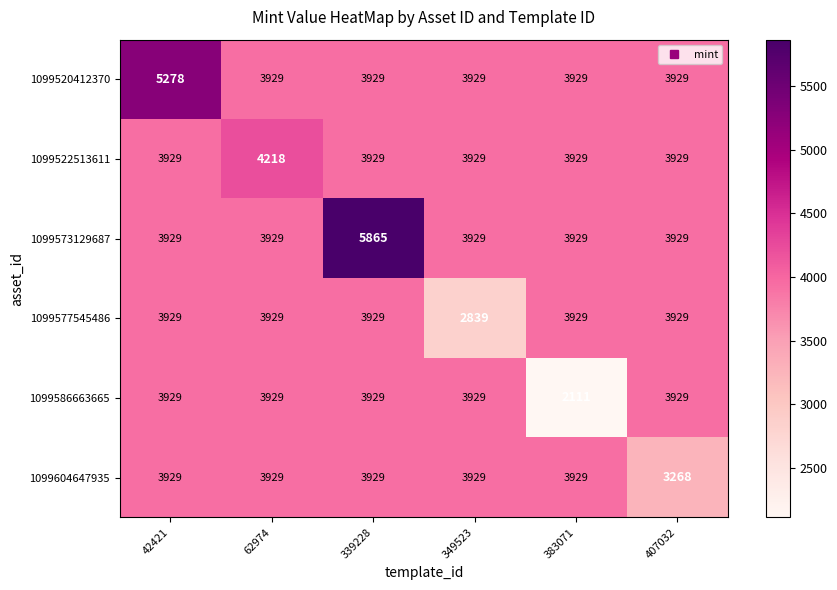

What is the spread (max minus min) of values at 42421?

1349